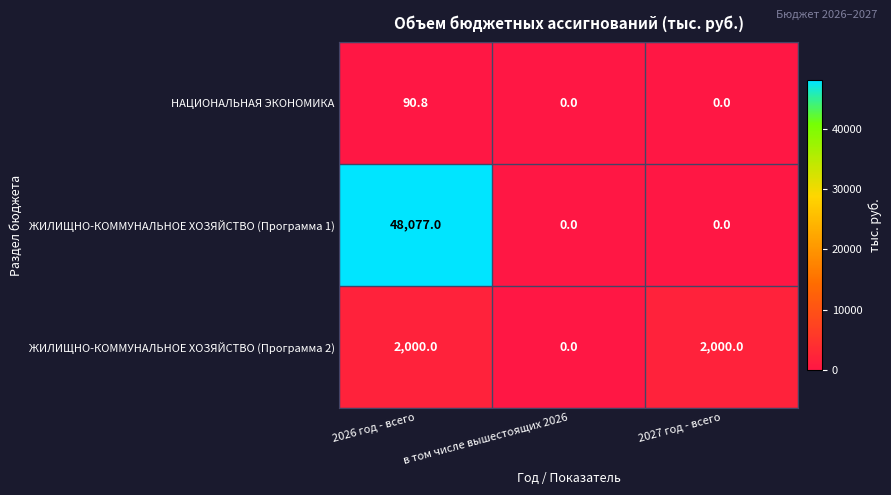

Which series changed the most between 2026 год - всего and 2027 год - всего?

ЖИЛИЩНО-КОММУНАЛЬНОЕ ХОЗЯЙСТВО (Программа 1)